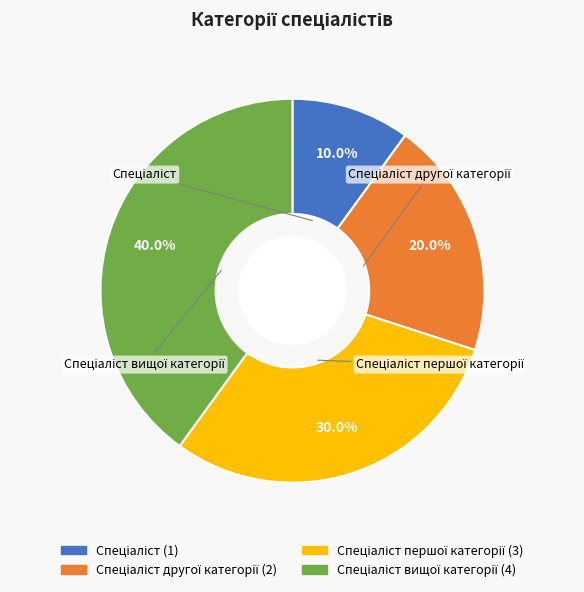

Does any single category account for the majority?

No